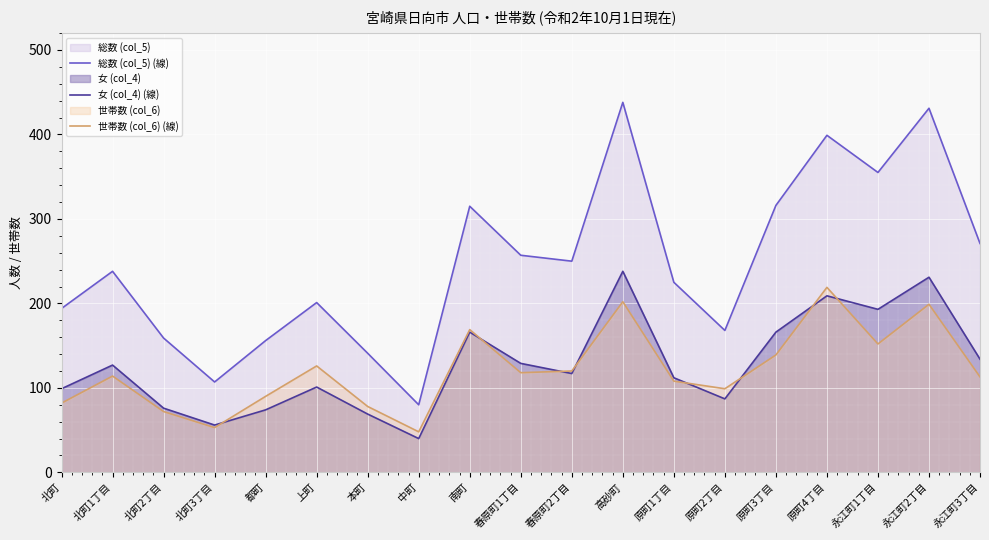

What is the highest value of the 総数 (col_5) (線) series?

438